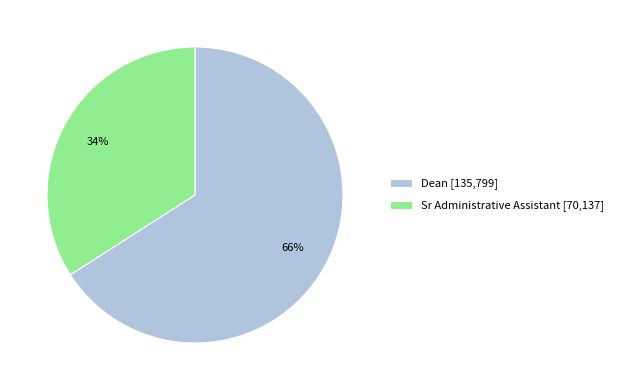

How many segments does this pie chart have?

2